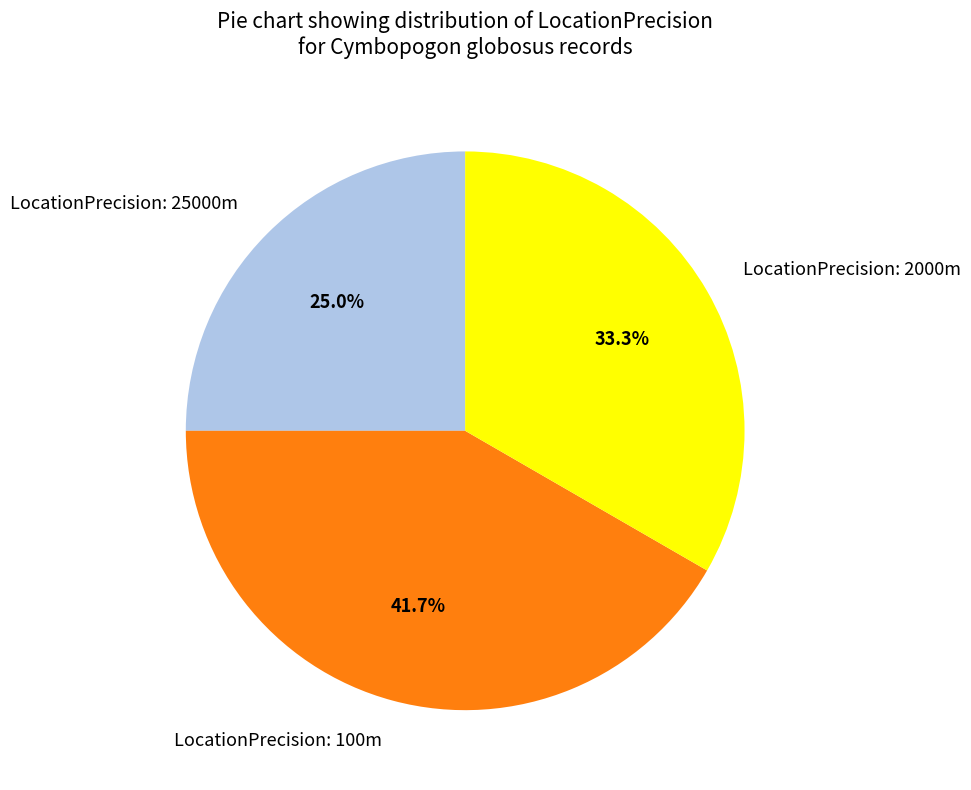

Which has a higher value, LocationPrecision: 25000m or LocationPrecision: 100m?

LocationPrecision: 100m